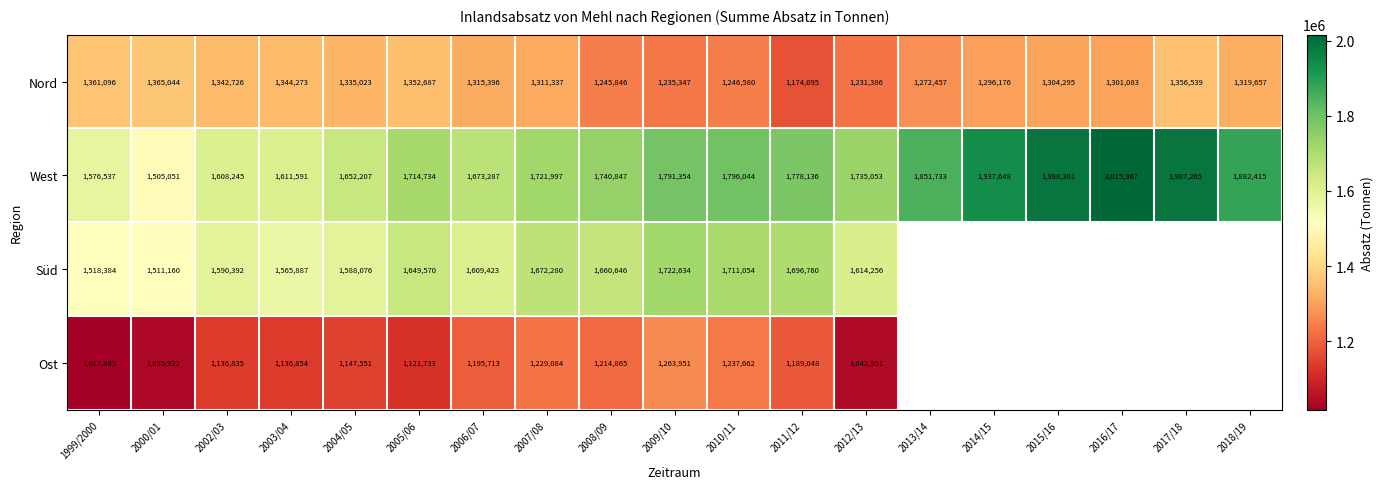

List the labels in order of West value, smallest first.

2000/01, 1999/2000, 2002/03, 2003/04, 2004/05, 2006/07, 2005/06, 2007/08, 2012/13, 2008/09, 2011/12, 2009/10, 2010/11, 2013/14, 2018/19, 2014/15, 2017/18, 2015/16, 2016/17